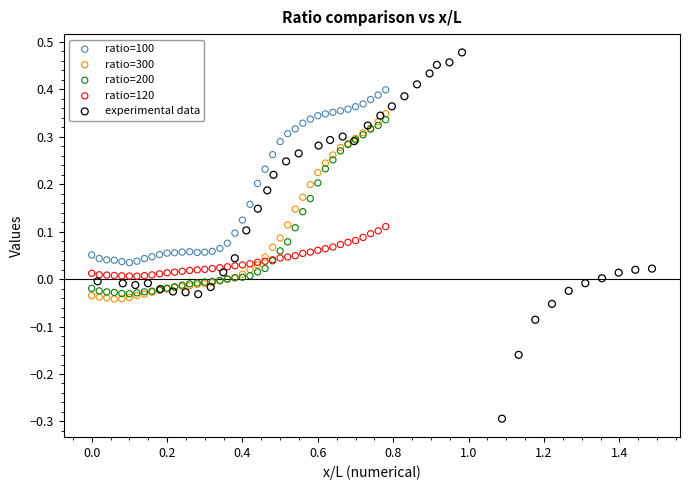

Which series has the largest Y range (max minus min)?

experimental data